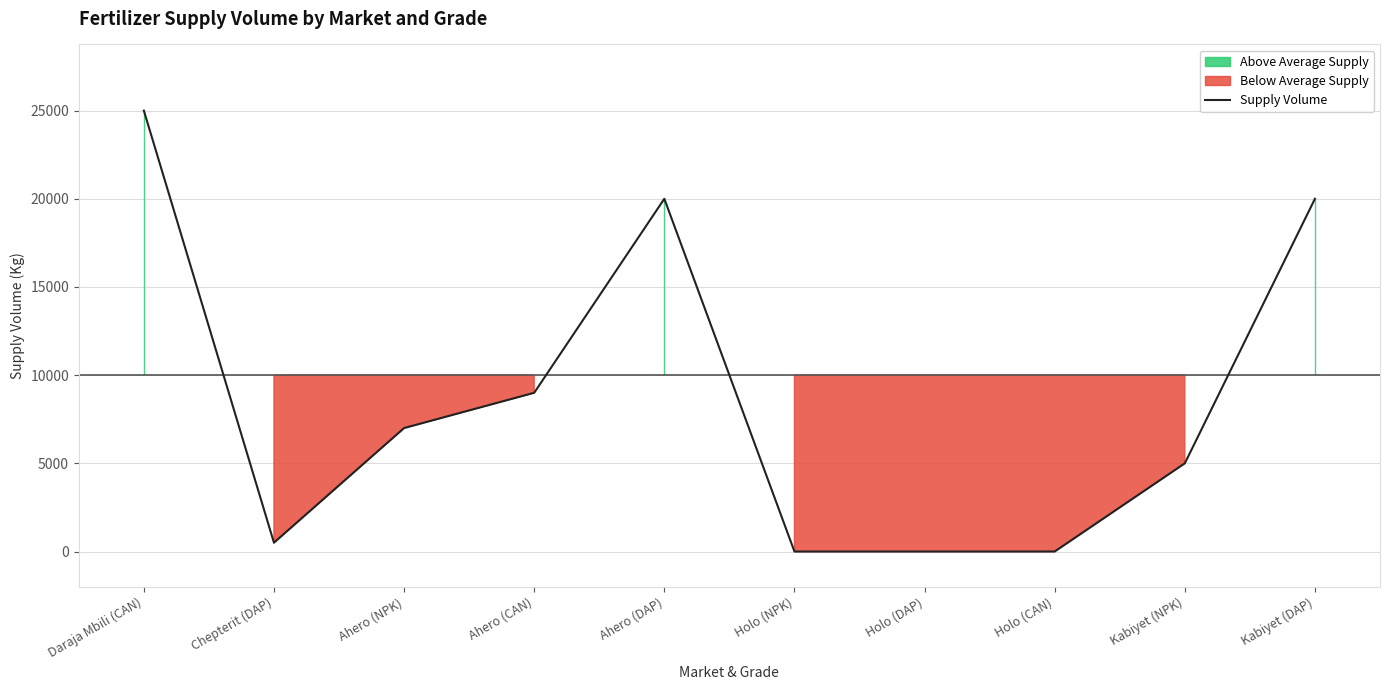

Reading left to right, list all the values displayed in this chart.

25000	500	7000	9000	20000	0	0	0	5000	20000